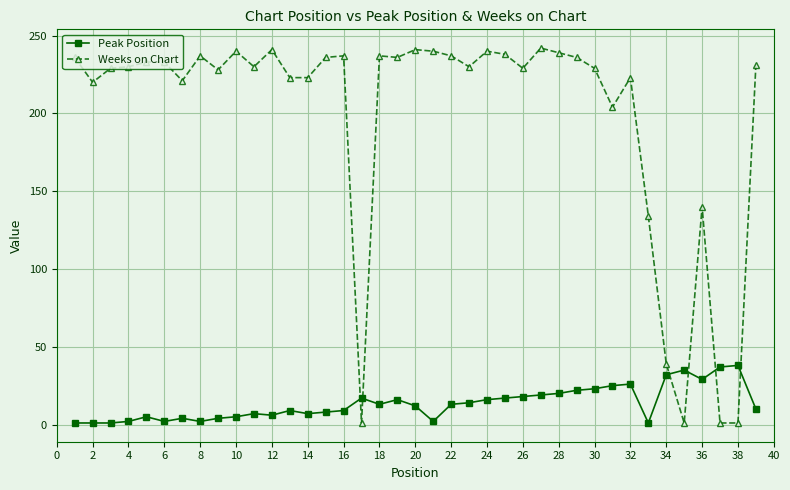

Which series ends up on top after the final intersection of Weeks on Chart and Peak Position?

Weeks on Chart